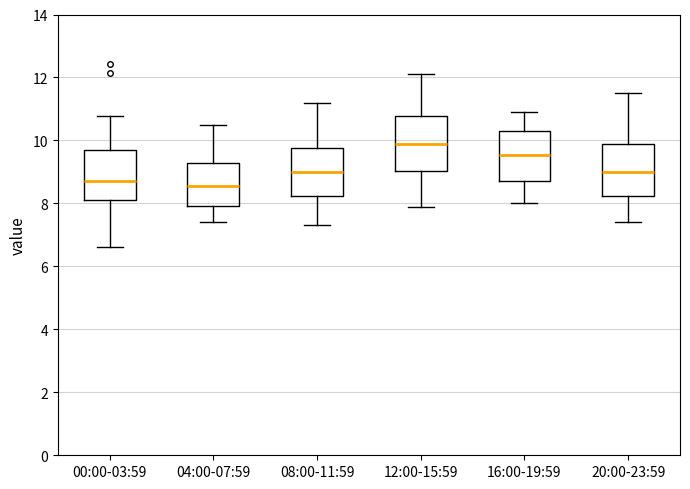

Reading left to right, transcribe this box plot: for each box, give where its median line is, the range the box spans, and where its two whiskers end, as read against the y-axis. The values are not printed on the chart, so give them approximately, as read against the axis.

00:00-03:59: median 8.8, box 8.0 to 9.8, whiskers 6.6 to 10.8
04:00-07:59: median 8.6, box 8.0 to 9.2, whiskers 7.4 to 10.6
08:00-11:59: median 9.0, box 8.2 to 9.8, whiskers 7.4 to 11.2
12:00-15:59: median 10.0, box 9.0 to 10.8, whiskers 8.0 to 12.2
16:00-19:59: median 9.6, box 8.8 to 10.4, whiskers 8.0 to 11.0
20:00-23:59: median 9.0, box 8.2 to 9.8, whiskers 7.4 to 11.6